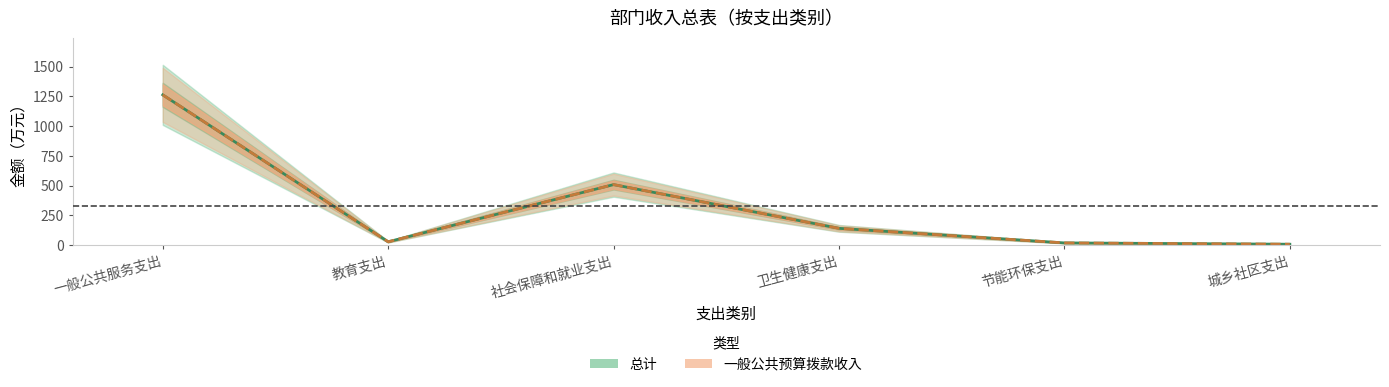

The 总计 series shows 823.3 at 社会保障和就业支出. True or false?

False